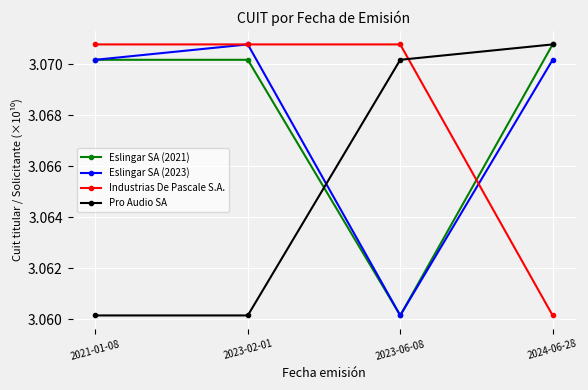

Where do Eslingar SA (2021) and Industrias De Pascale S.A. first cross each other?

2023-06-08 and 2024-06-28